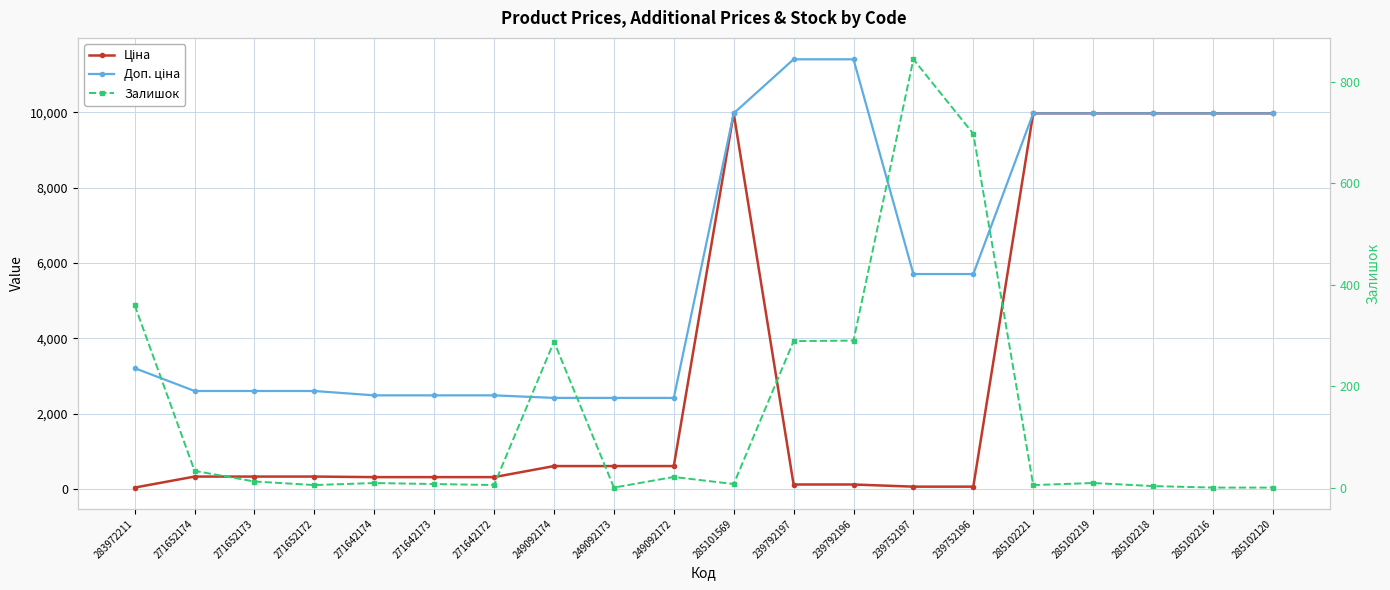

List the labels in order of Залишок value, smallest first.

249092173, 285102216, 285102120, 285102218, 271652172, 271642172, 285102221, 271642173, 285101569, 271642174, 285102219, 271652173, 249092172, 271652174, 249092174, 239792197, 239792196, 283972211, 239752196, 239752197